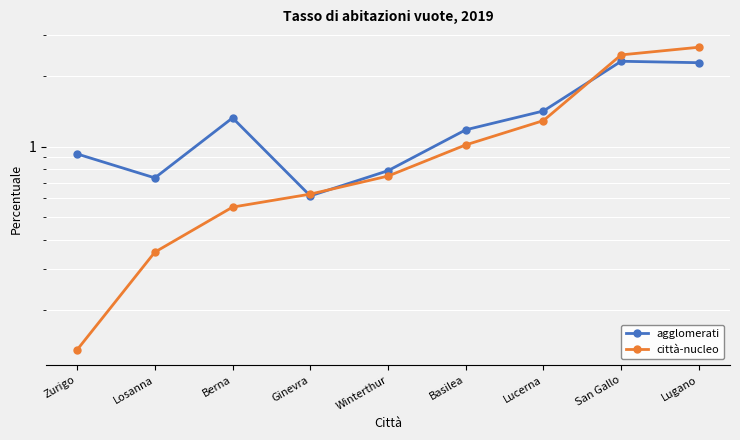

How many lines are shown in the chart?

2